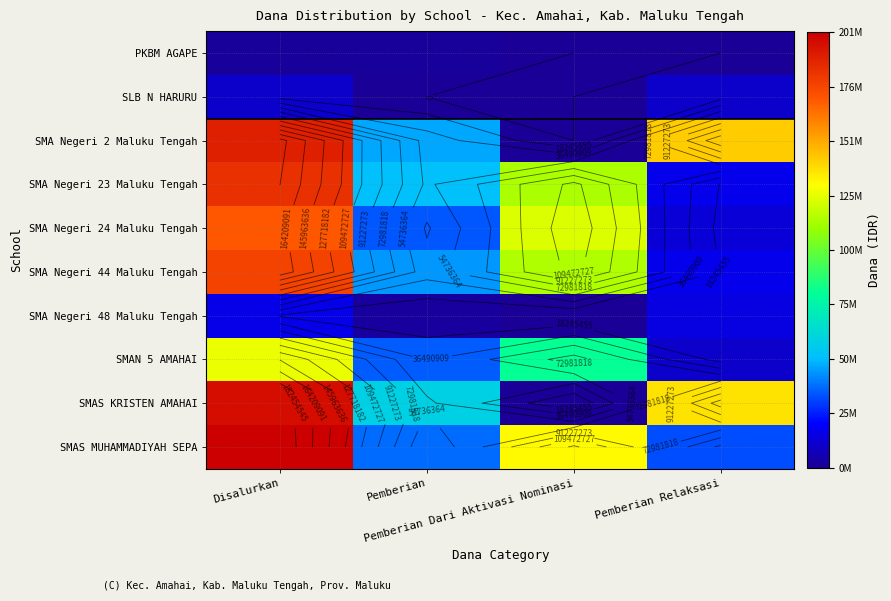

List the series in order of their peak value, highest first.

SMAS MUHAMMADIYAH SEPA, SMAS KRISTEN AMAHAI, SMA Negeri 2 Maluku Tengah, SMA Negeri 23 Maluku Tengah, SMA Negeri 44 Maluku Tengah, SMA Negeri 24 Maluku Tengah, SMAN 5 AMAHAI, SMA Negeri 48 Maluku Tengah, SLB N HARURU, PKBM AGAPE